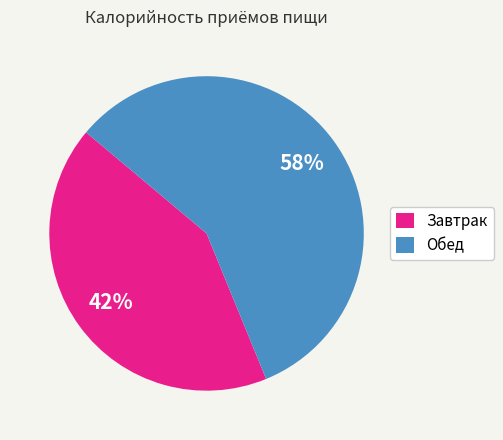

What is the smallest slice in the pie chart?

Завтрак